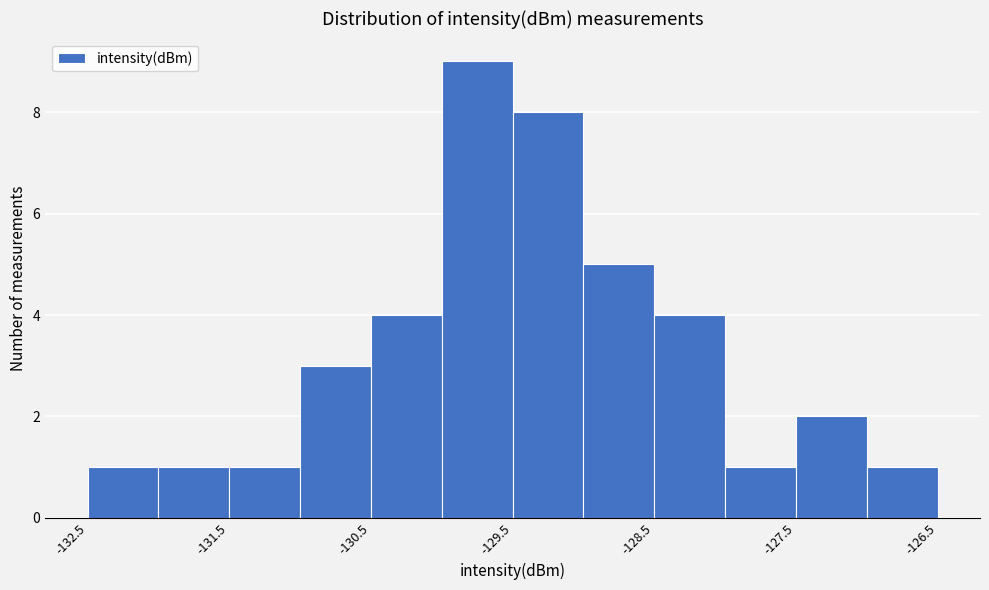

Reading left to right, transcribe this chart: for each bar, give the range it covers on the x-axis and its height. The values are not printed on the chart, so give them approximately, as read against the axis.

-132.5 to -132.0: 1
-132.0 to -131.5: 1
-131.5 to -131.0: 1
-131.0 to -130.5: 3
-130.5 to -130.0: 4
-130.0 to -129.5: 9
-129.5 to -129.0: 8
-129.0 to -128.5: 5
-128.5 to -128.0: 4
-128.0 to -127.5: 1
-127.5 to -127.0: 2
-127.0 to -126.5: 1